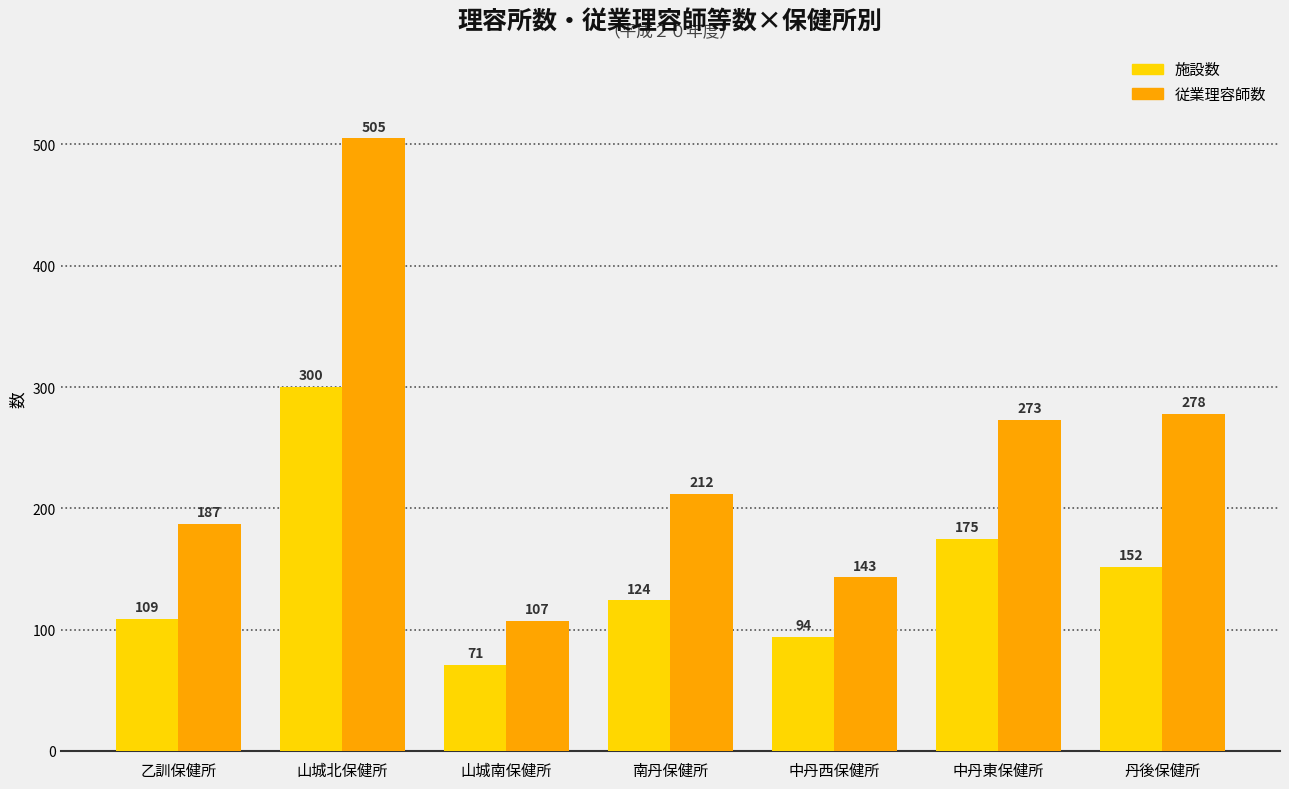

Where does the 従業理容師数 series first go above 212?

山城北保健所